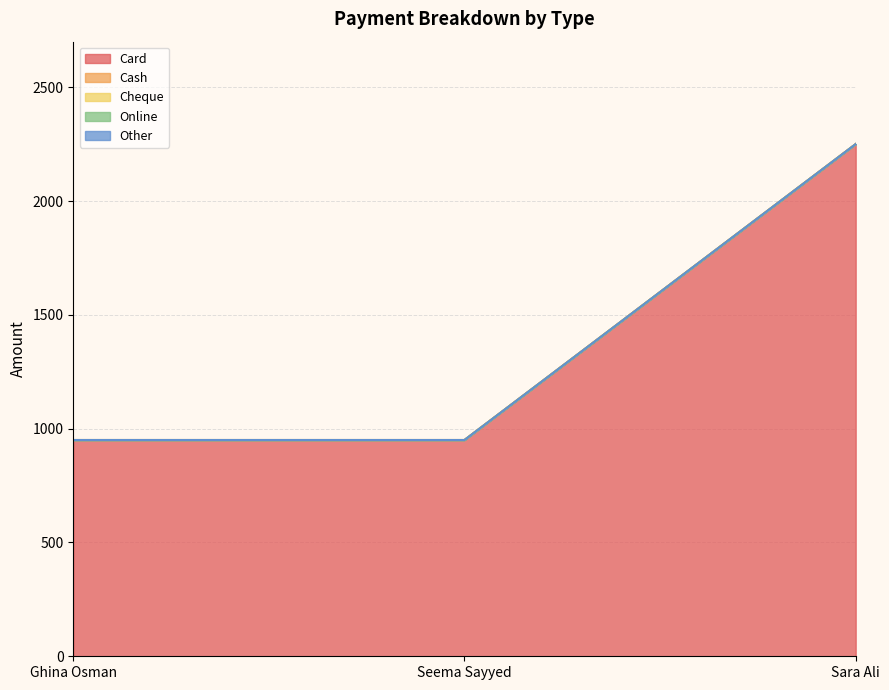

What is the label of the 1st point from the left?

Ghina Osman